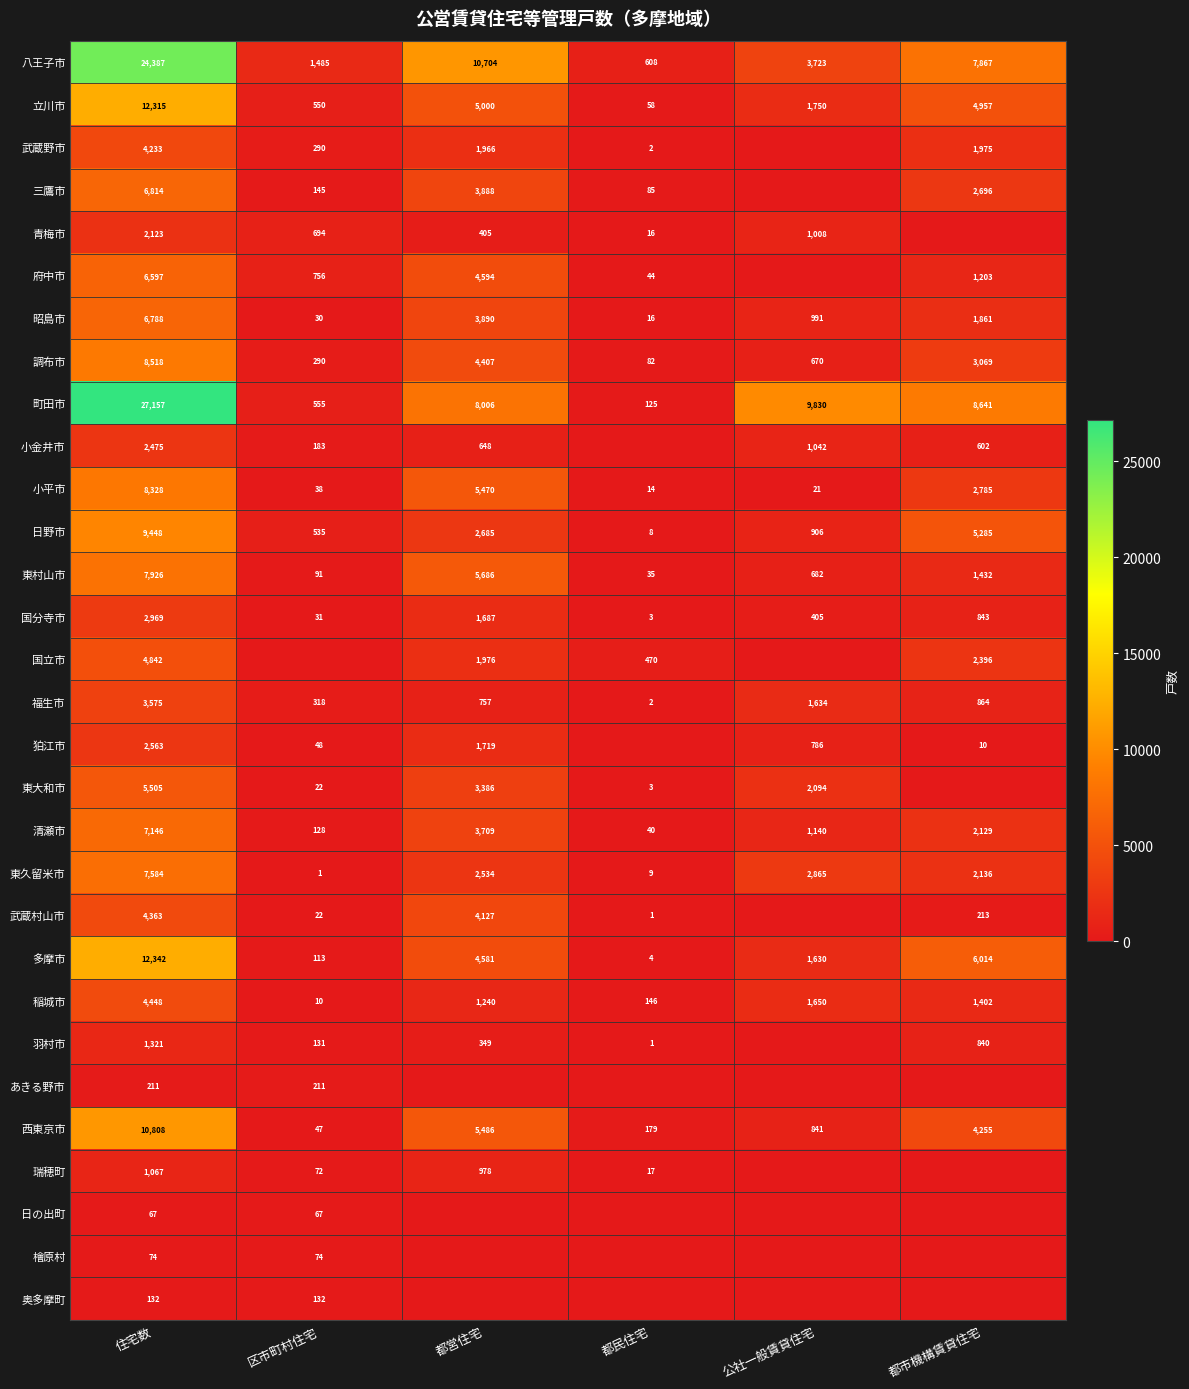

Rank the categories by 調布市 value from lowest to highest.

都民住宅, 区市町村住宅, 公社一般賃貸住宅, 都市機構賃貸住宅, 都営住宅, 住宅数